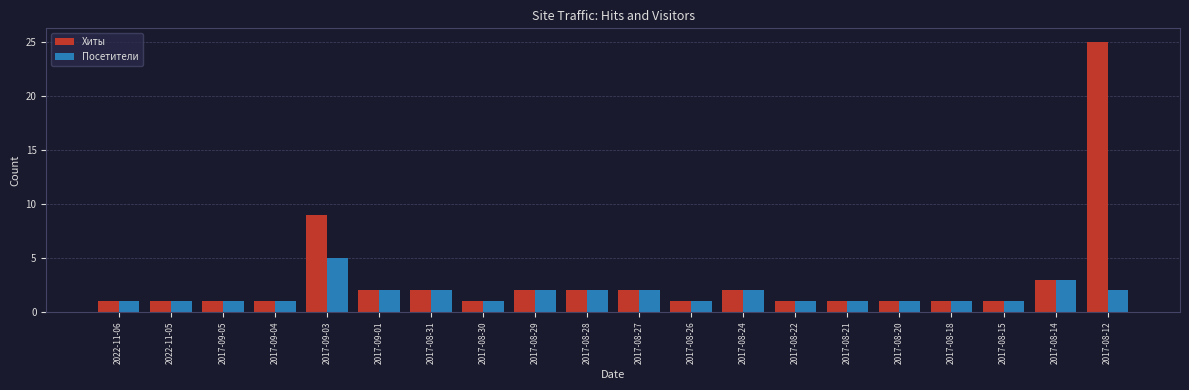

Reading left to right, what are all the values shown in this chart?

Хиты: 1	1	1	1	9	2	2	1	2	2	2	1	2	1	1	1	1	1	3	25
Посетители: 1	1	1	1	5	2	2	1	2	2	2	1	2	1	1	1	1	1	3	2